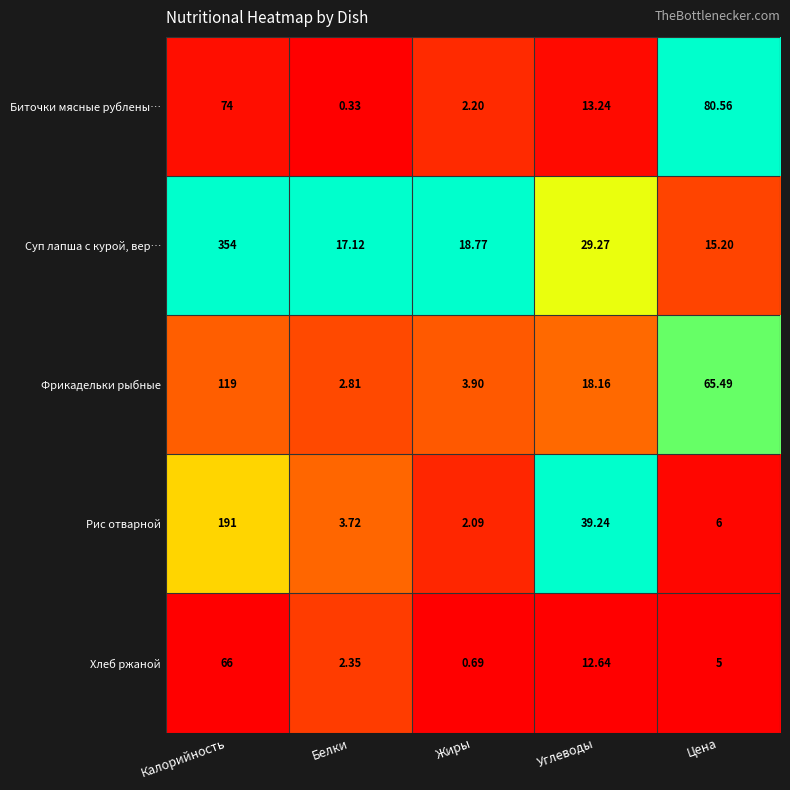

Where does the Биточки мясные рублены… series first go above 13?

Калорийность